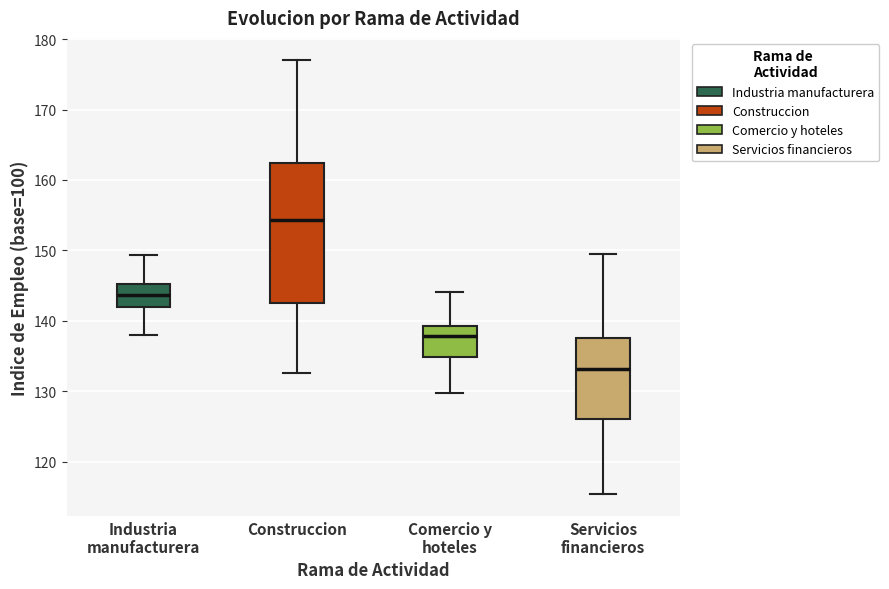

Reading left to right, transcribe this box plot: for each box, give where its median line is, the range the box spans, and where its two whiskers end, as read against the y-axis. The values are not printed on the chart, so give them approximately, as read against the axis.

Industria manufacturera: median 144, box 142 to 145, whiskers 138 to 149
Construccion: median 154, box 142 to 162, whiskers 133 to 177
Comercio y hoteles: median 138, box 135 to 139, whiskers 130 to 144
Servicios financieros: median 133, box 126 to 138, whiskers 115 to 149